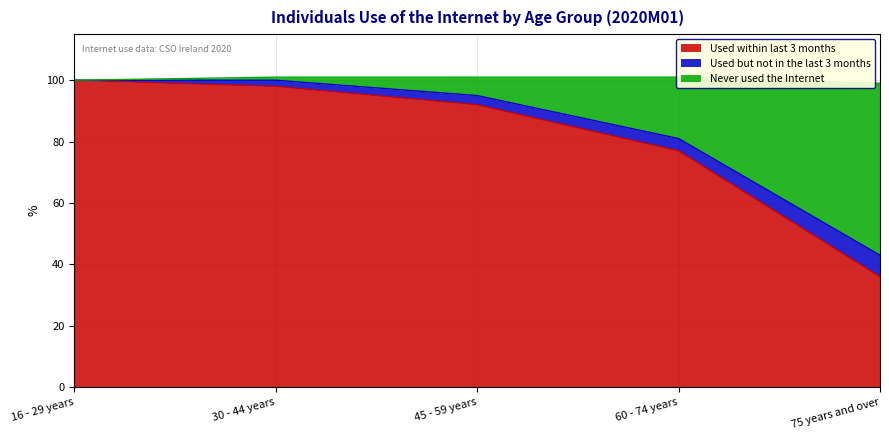

Is it true that Used within last 3 months equals 133 at 45 - 59 years?

False